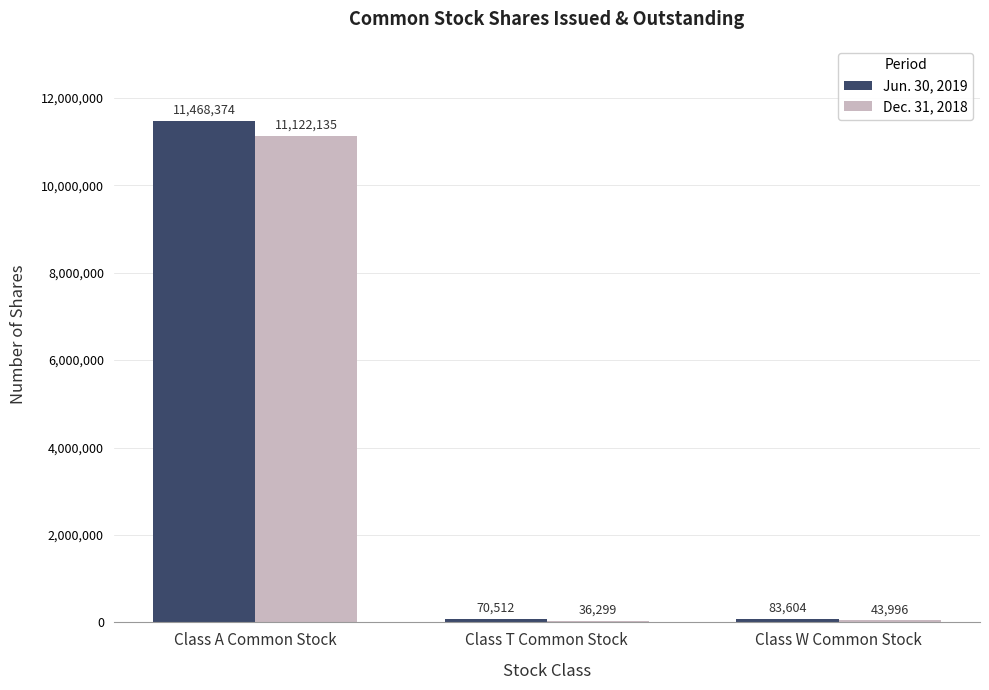

The value of Jun. 30, 2019 at Class A Common Stock is 19805013. True or false?

False